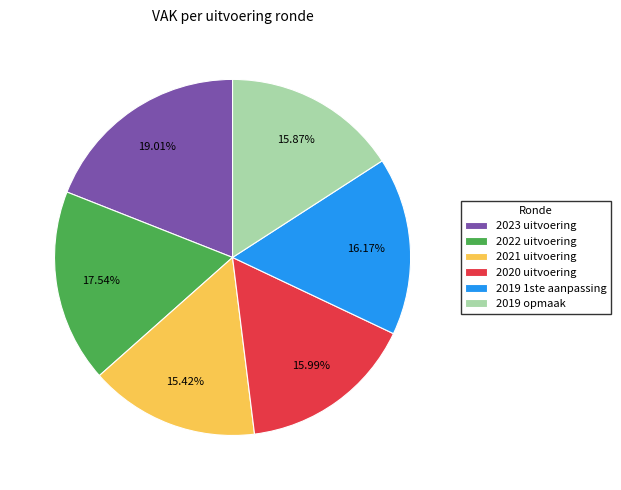

To the nearest percent, what percentage of the pie is 2019 1ste aanpassing?

16%